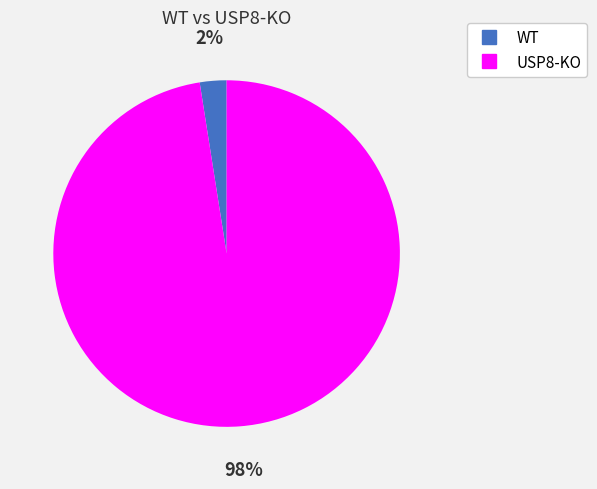

Count the number of slices in the pie.

2